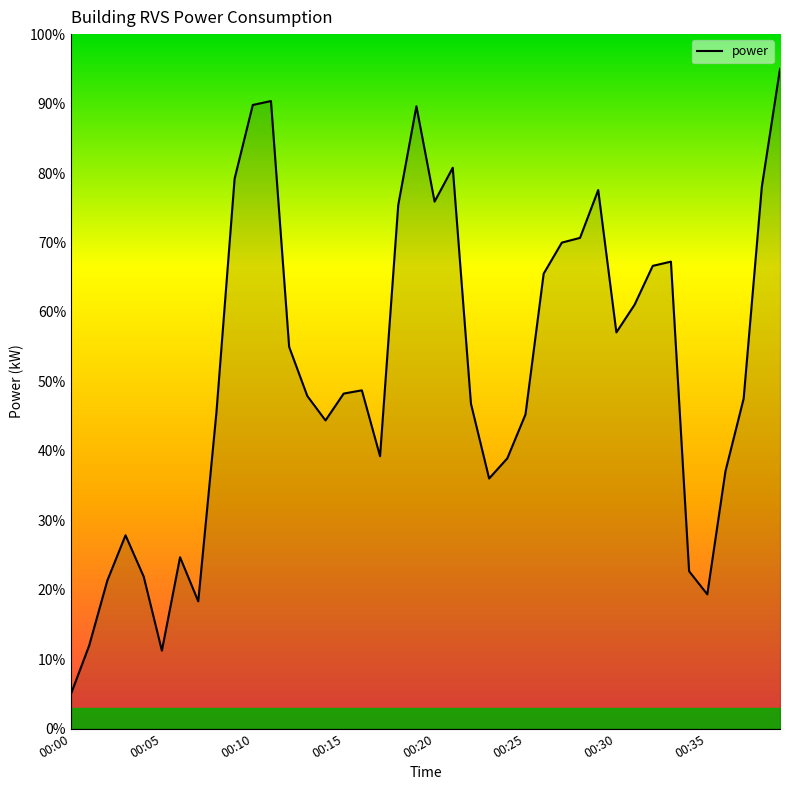

What is the greatest value displayed?

95.0